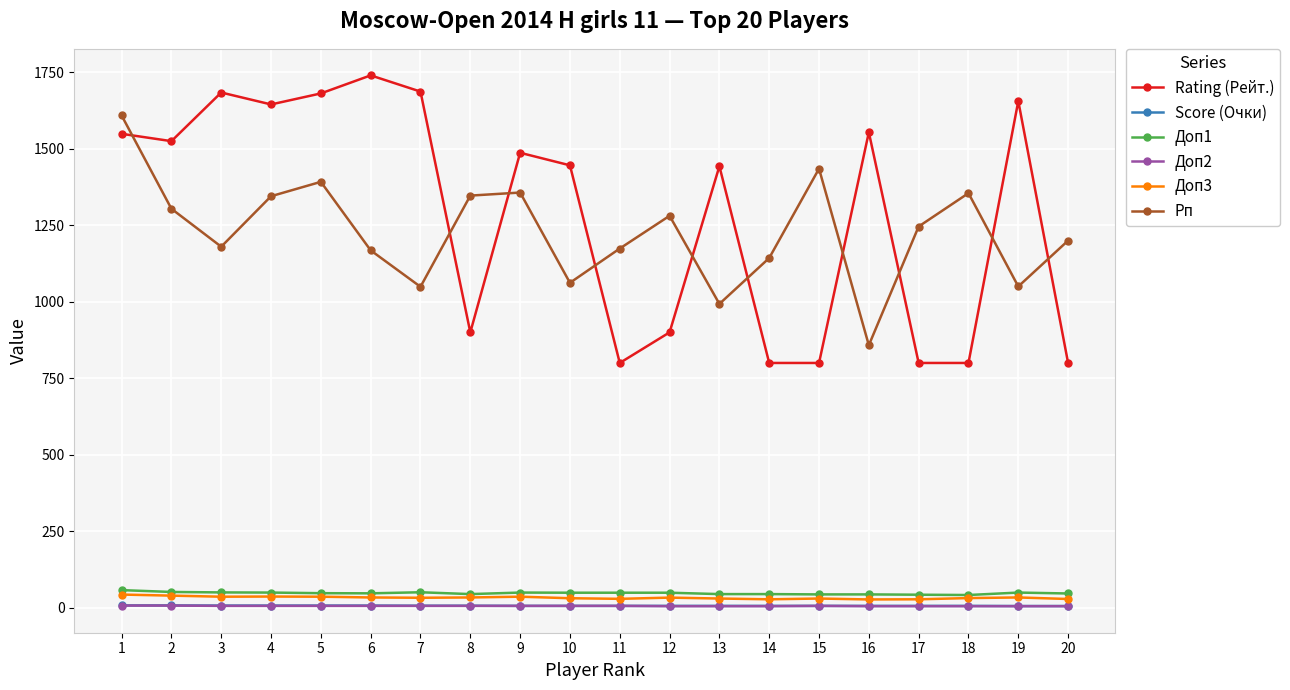

Which label corresponds to the largest value in the chart?

6